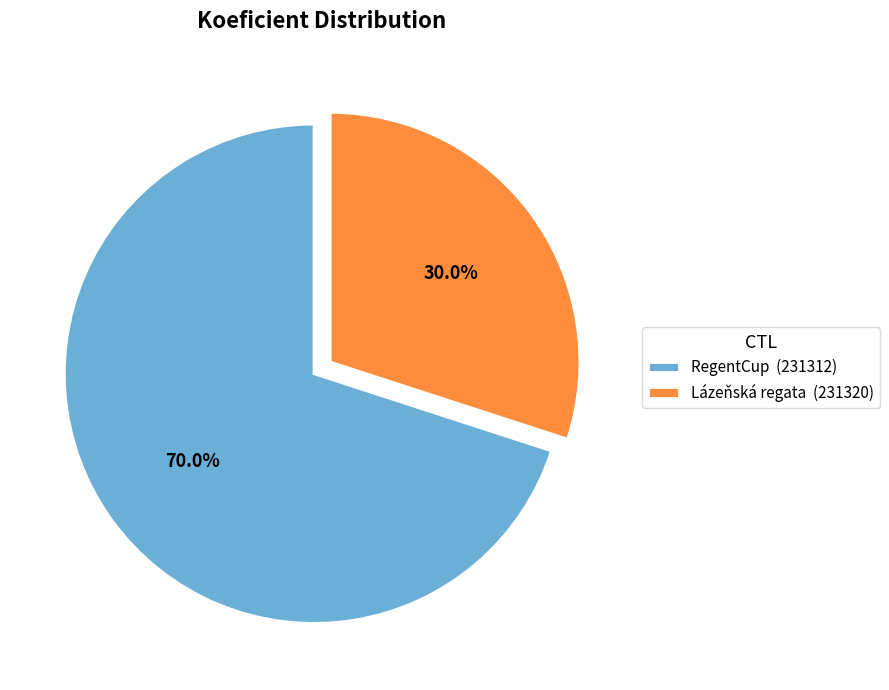

What percentage do RegentCup (231312) and Lázeňská regata (231320) together represent?

100.0%